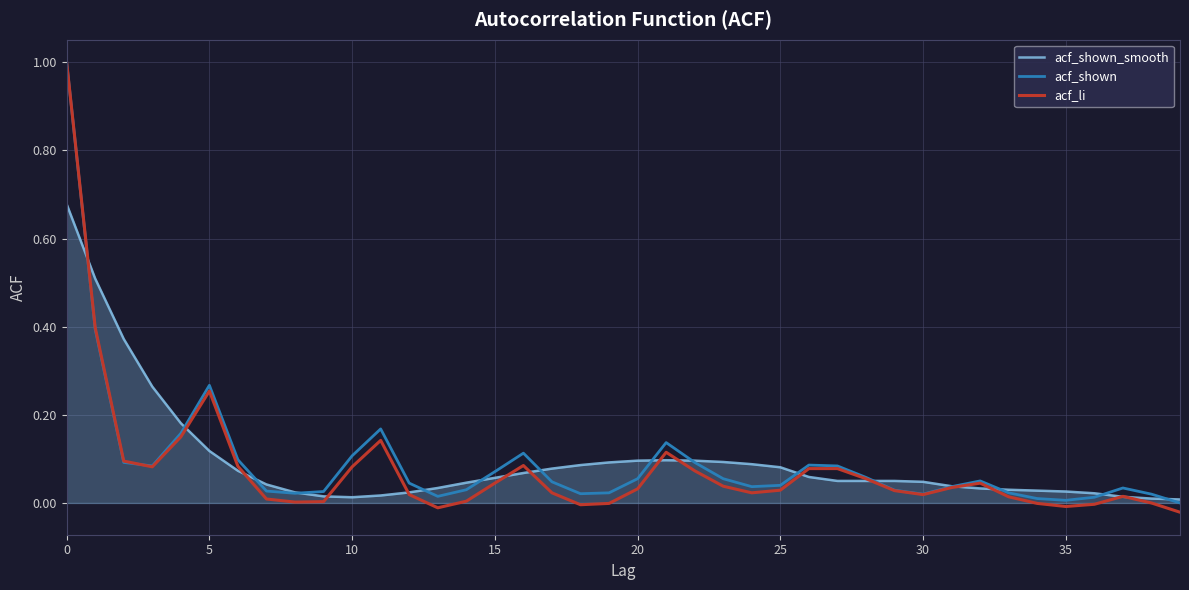

Which series has the widest spread of values?

acf_li